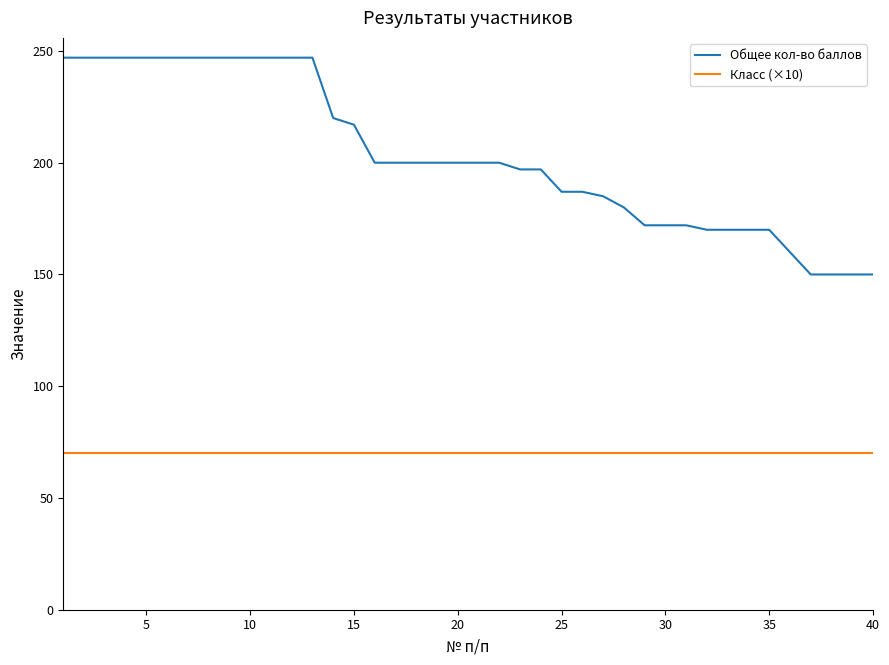

Which series has the largest total across all categories?

Общее кол-во баллов